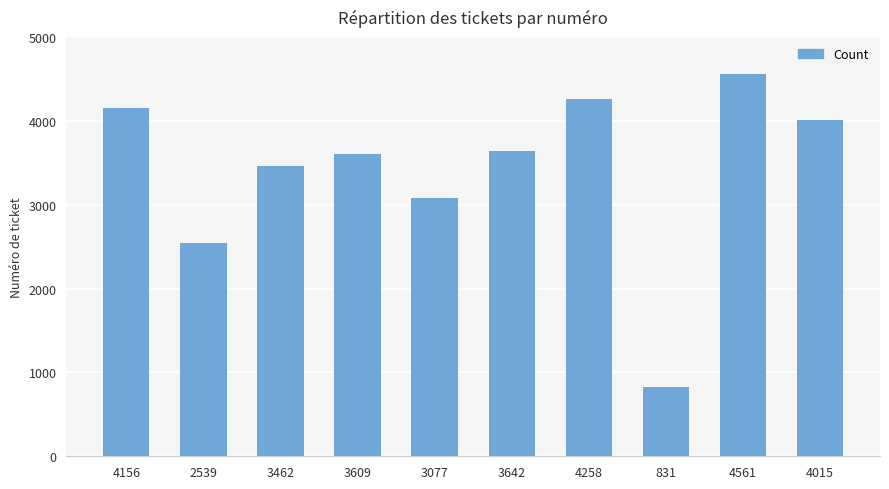

Reading right to left, list all the values displayed in this chart.

4015=4015	4561=4561	831=831	4258=4258	3642=3642	3077=3077	3609=3609	3462=3462	2539=2539	4156=4156